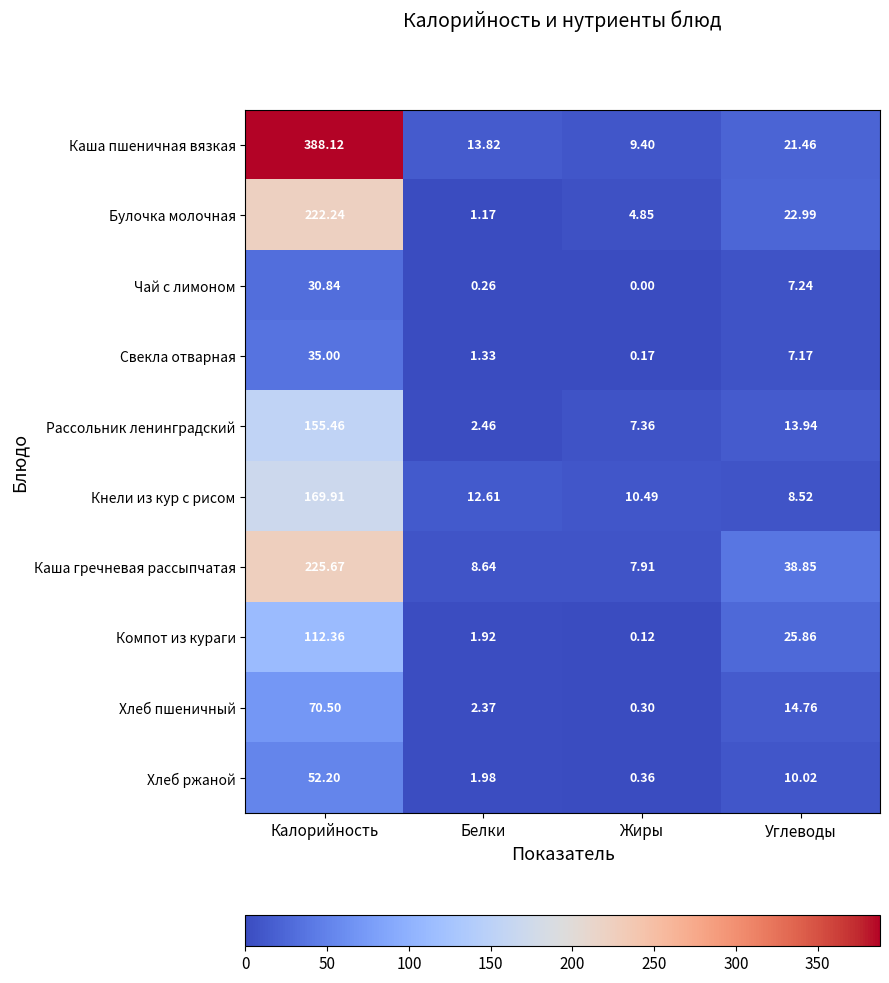

Which series has the widest spread of values?

Каша пшеничная вязкая